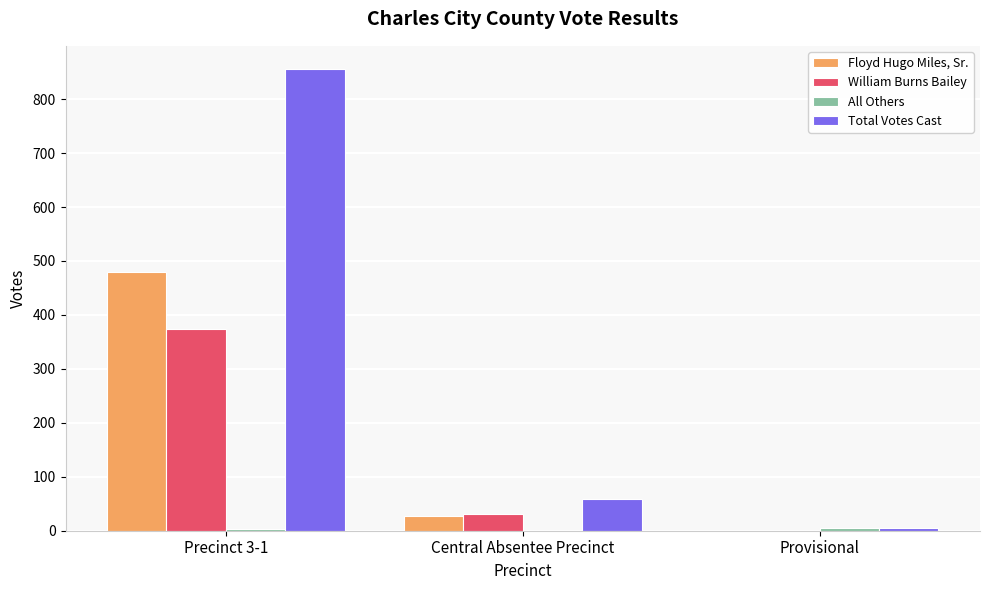

Where is William Burns Bailey nearest to the value 186?

Central Absentee Precinct